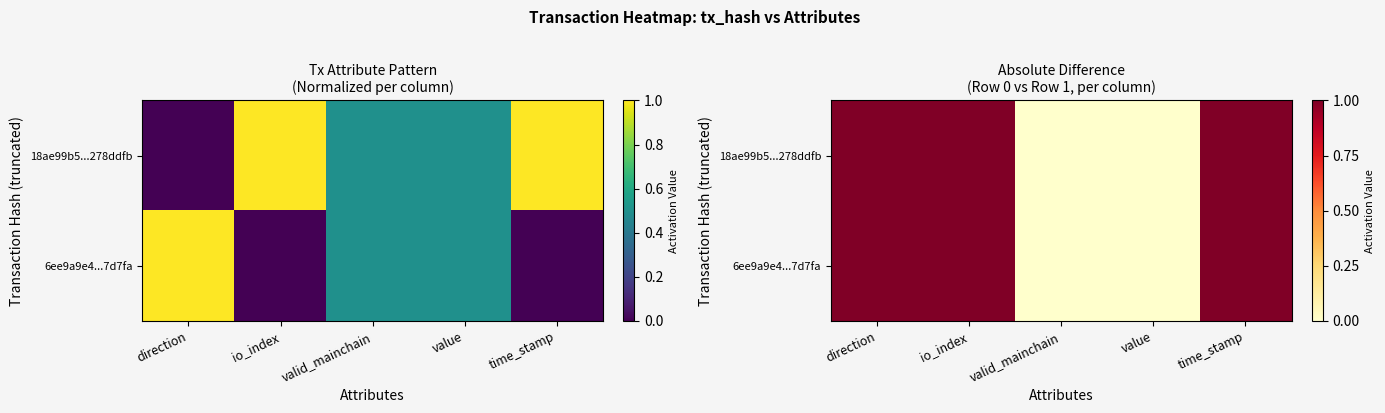

Which series has the widest spread of values?

18ae99b5...278ddfb